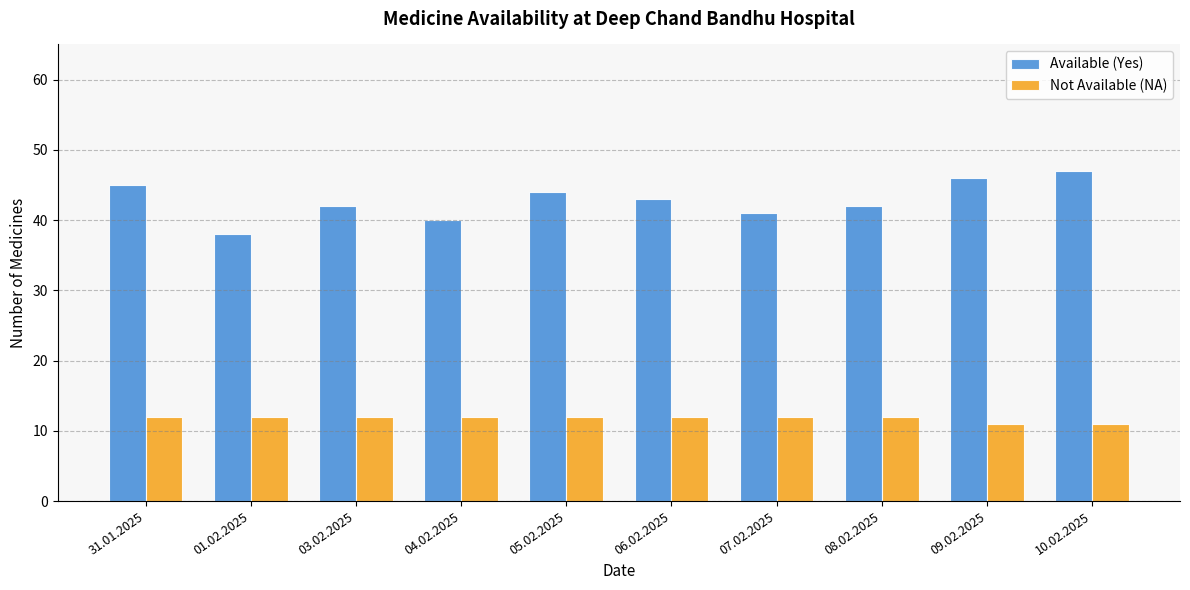

How many Available (Yes) values are between 41 and 45?

6